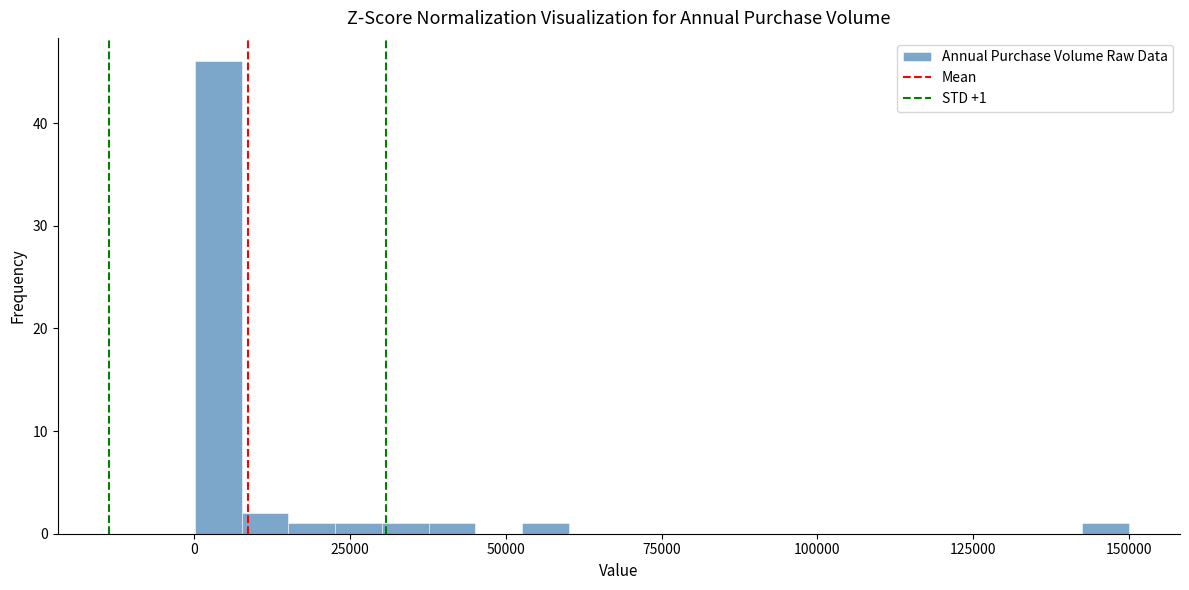

Read against the x-axis, roughly where is the centre of the tallest bar?

5000